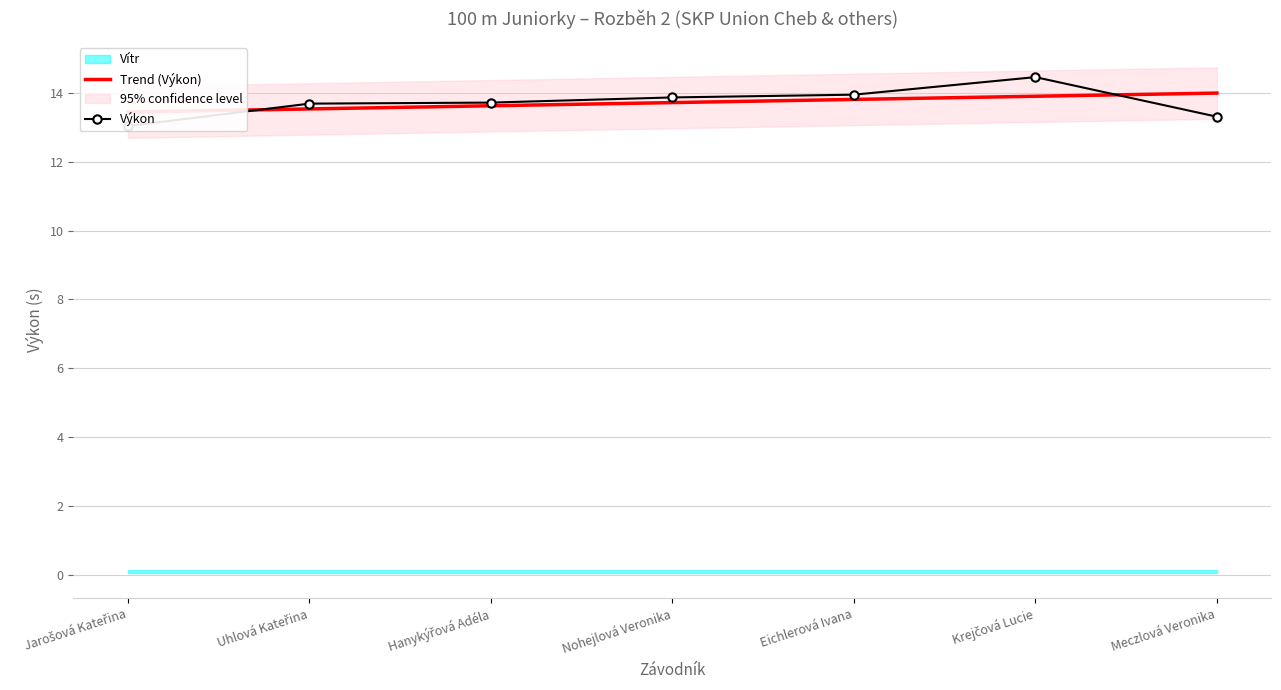

True or false: the data shows 14.5 at Krejčová Lucie.

True